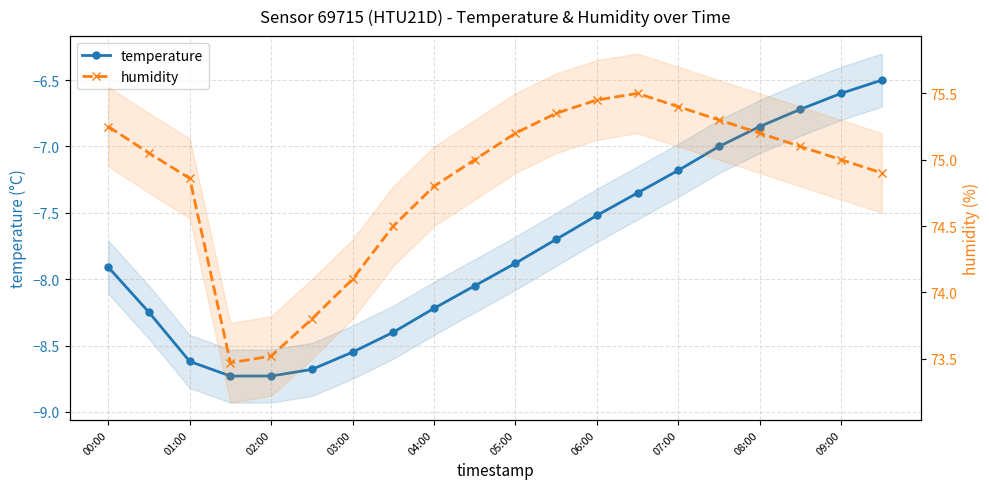

What is the difference between the maximum and minimum values in the humidity series?

2.0